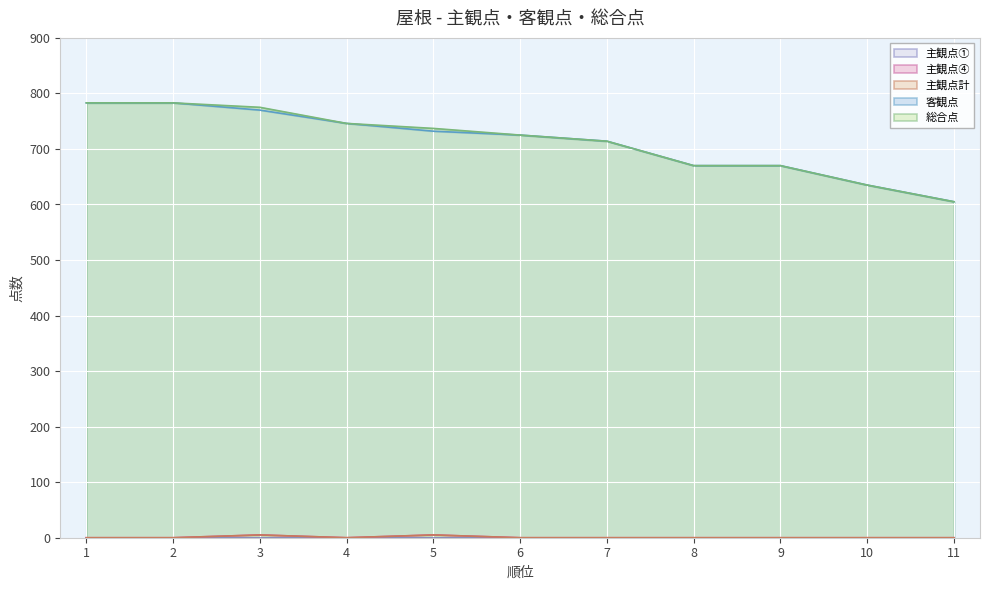

The value of 総合点 at 3 is 167. True or false?

False